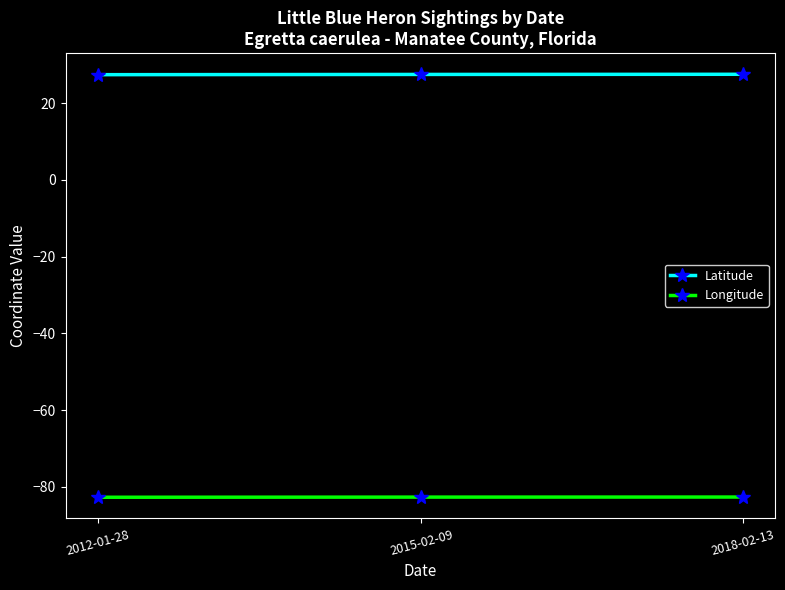

What is the difference between the highest and lowest values at 2012-01-28?

110.1